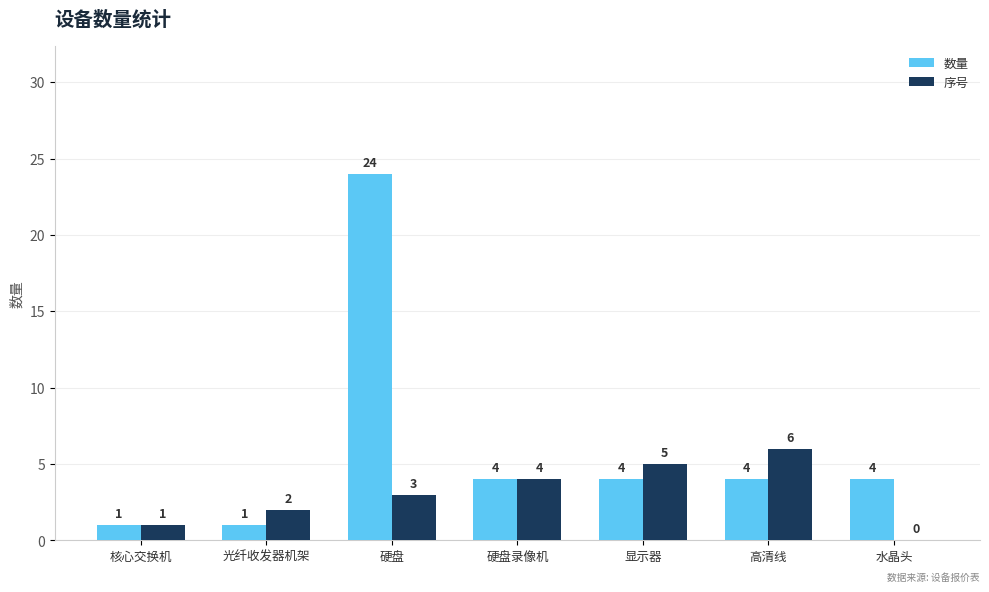

Where does the 数量 series first go above 4?

硬盘